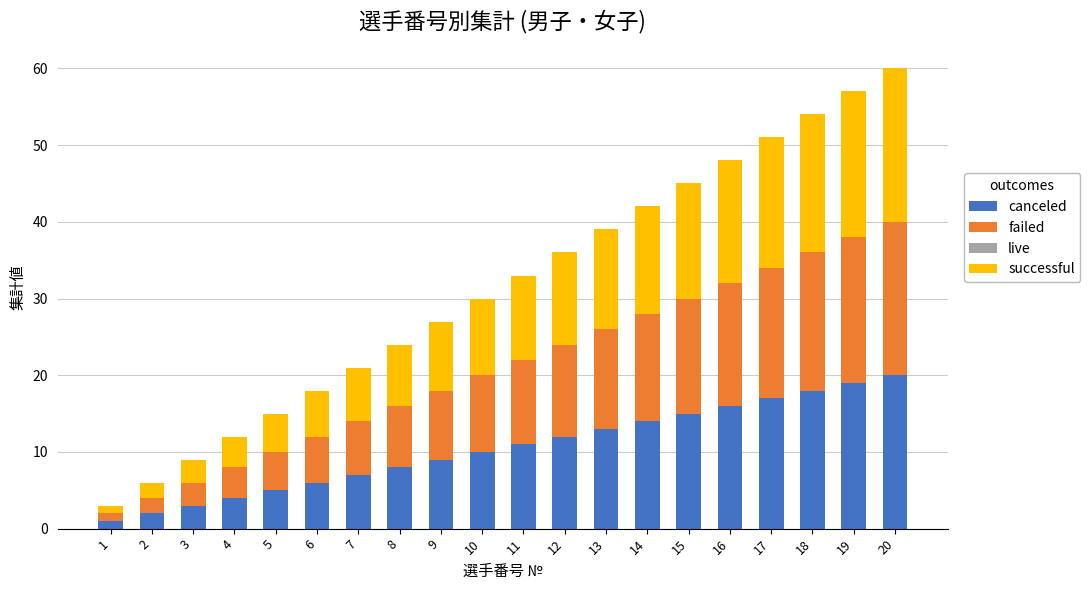

Is it true that canceled equals 27 at 16?

False